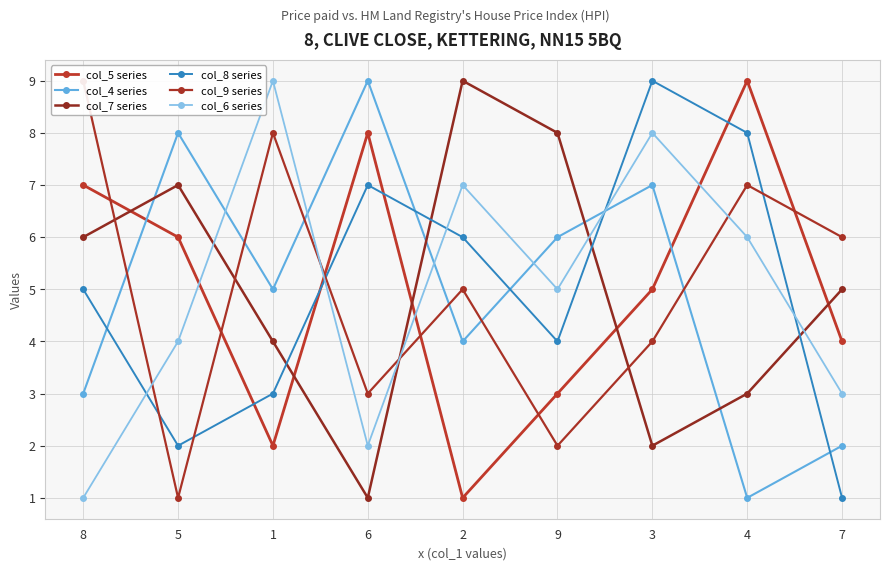

What is the smallest value displayed?

1